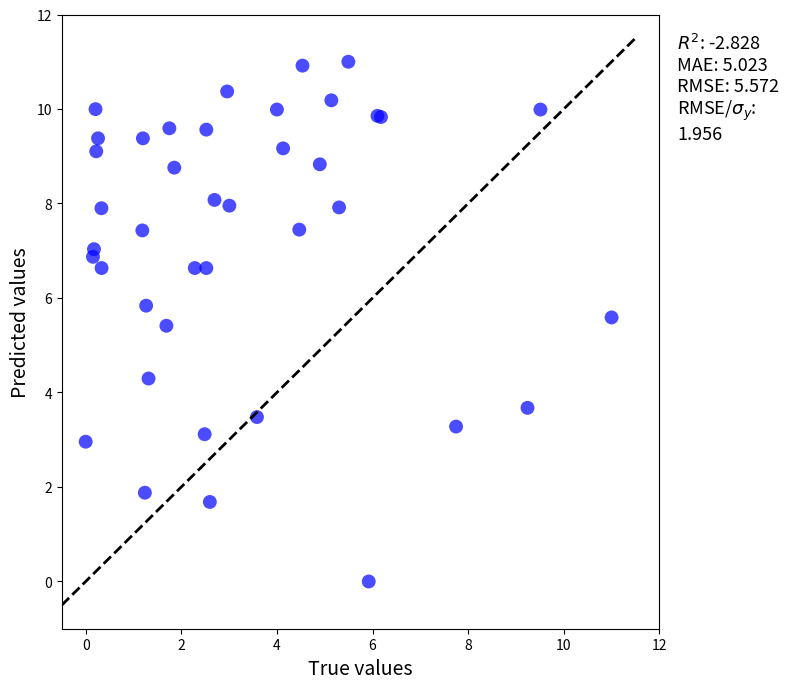

What Y value in the scatter plot is closest to 5?

5.4